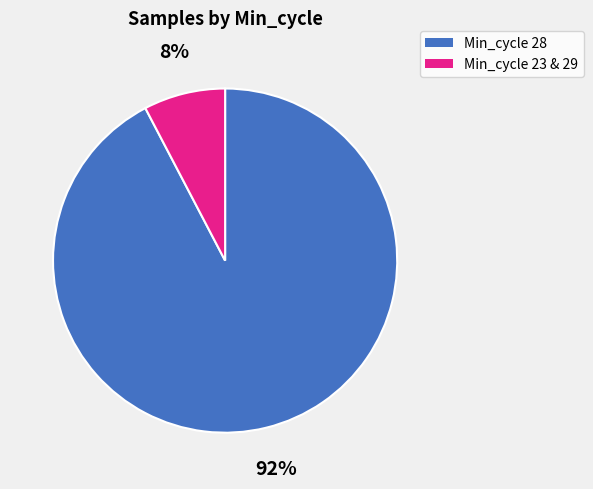

Combined, do Min_cycle 28 and Min_cycle 23 & 29 account for over 50%?

Yes